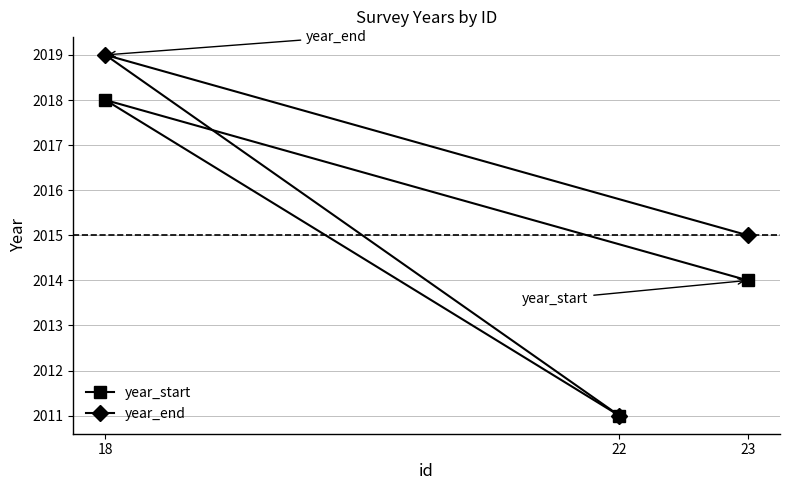

The year_end series shows 2015 at 23. True or false?

True